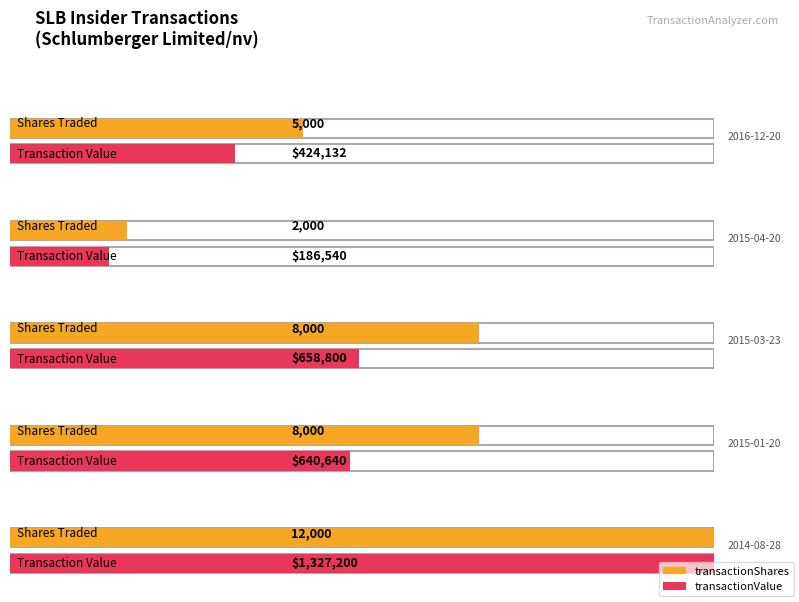

Count the number of categories in the chart.

5